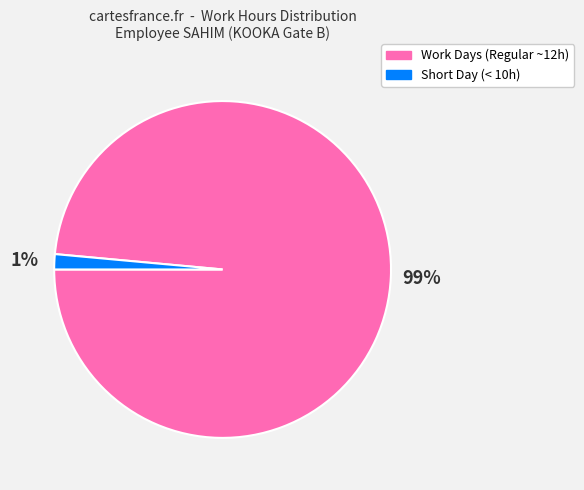

Which has a higher value, Short Day (< 10h) or Work Days (Regular ~12h)?

Work Days (Regular ~12h)